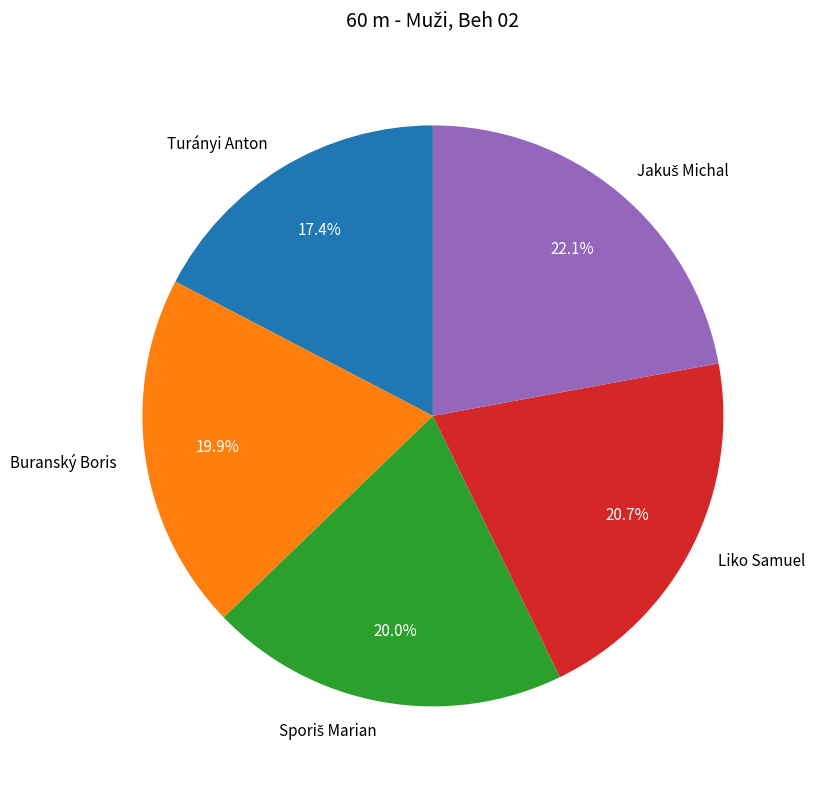

How many segments does this pie chart have?

5